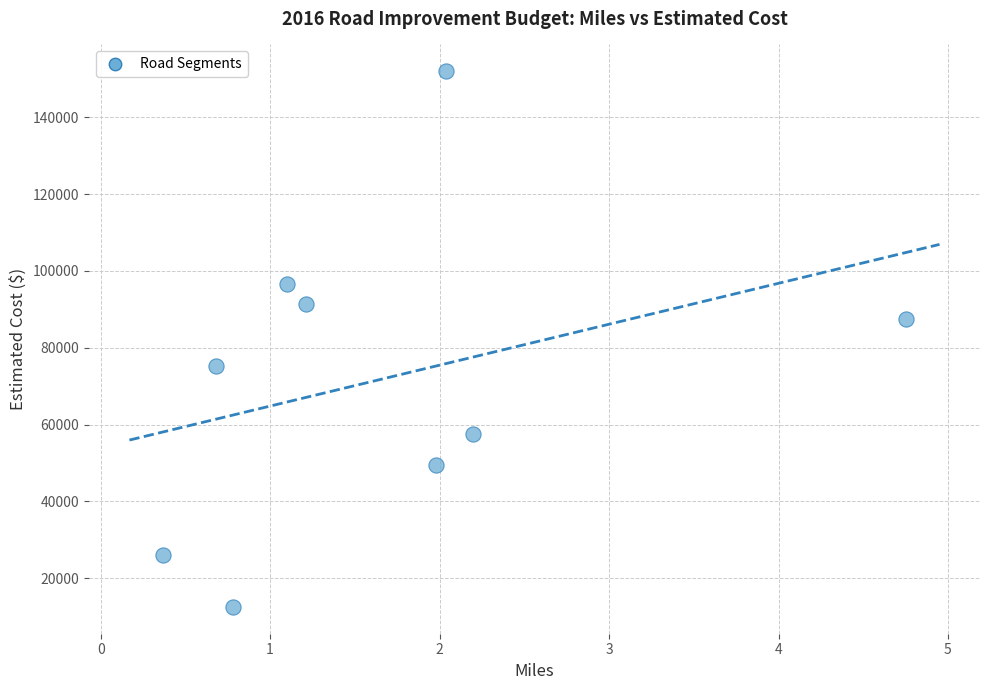

What Y value in the scatter plot is closest to 82250?

87500